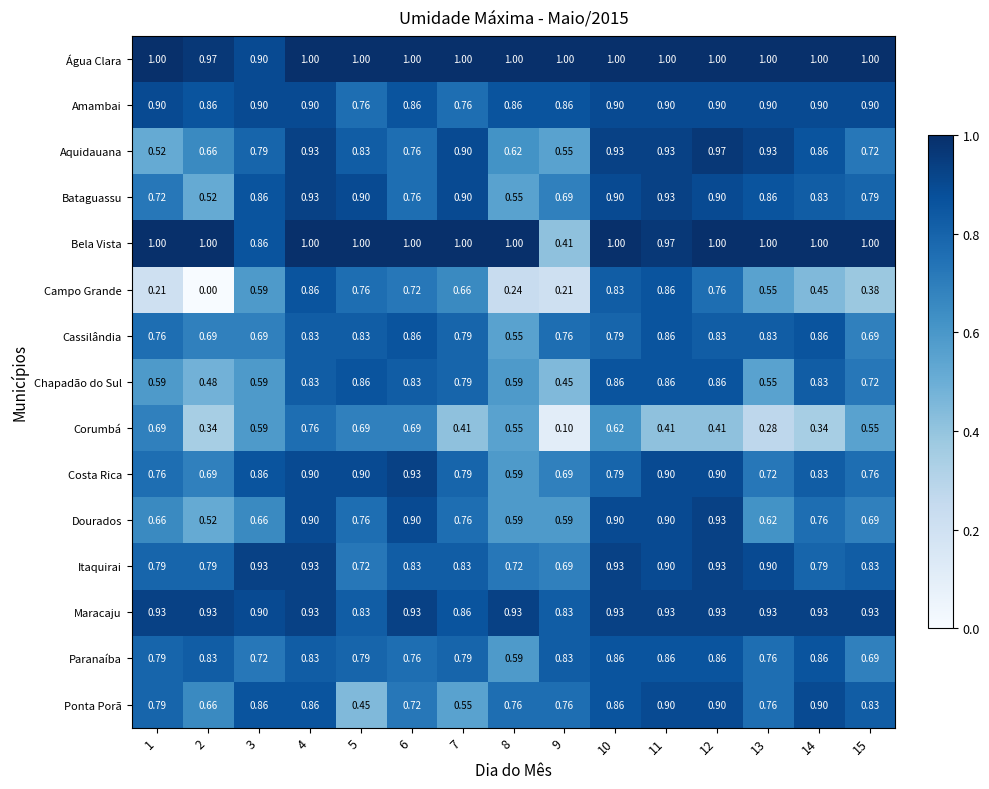

Which series has the largest total across all categories?

Água Clara